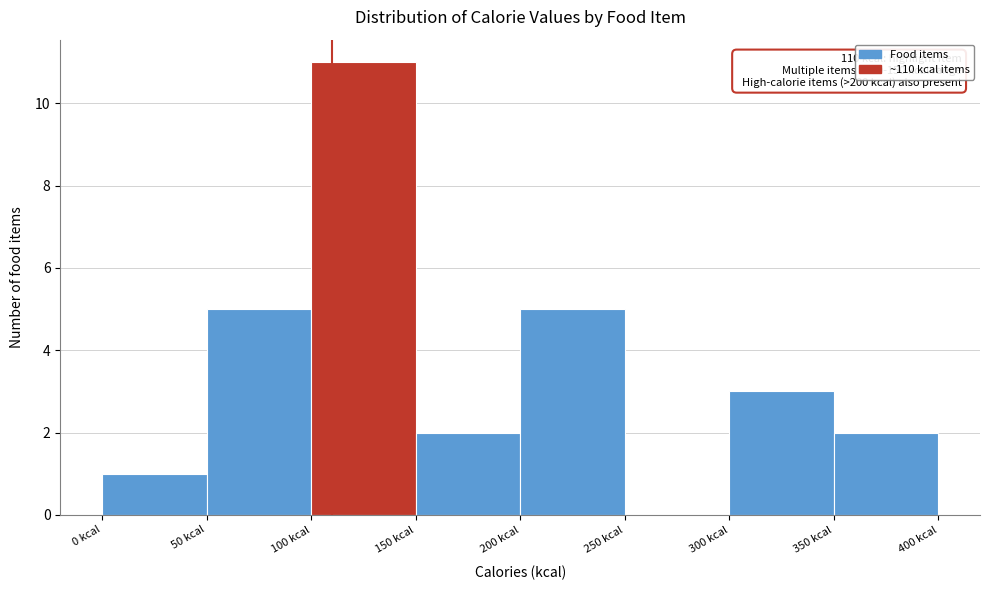

Over which range of the x-axis is the bar tallest?

100 to 150